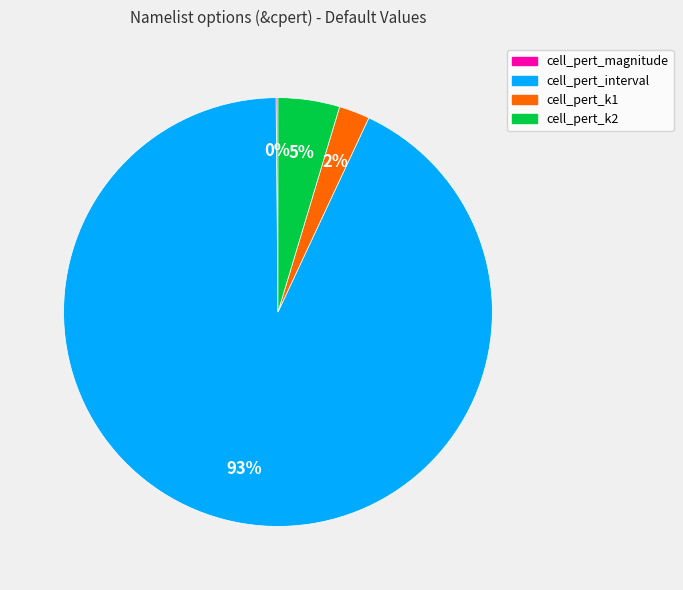

Which slice represents more than half of the pie?

cell_pert_interval